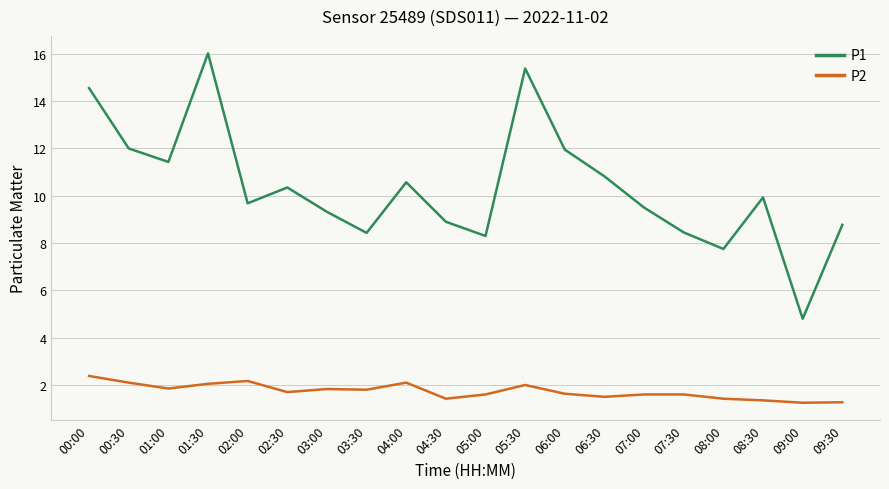

In P1, how many points are higher than both neighbors (excluding endpoints)?

5